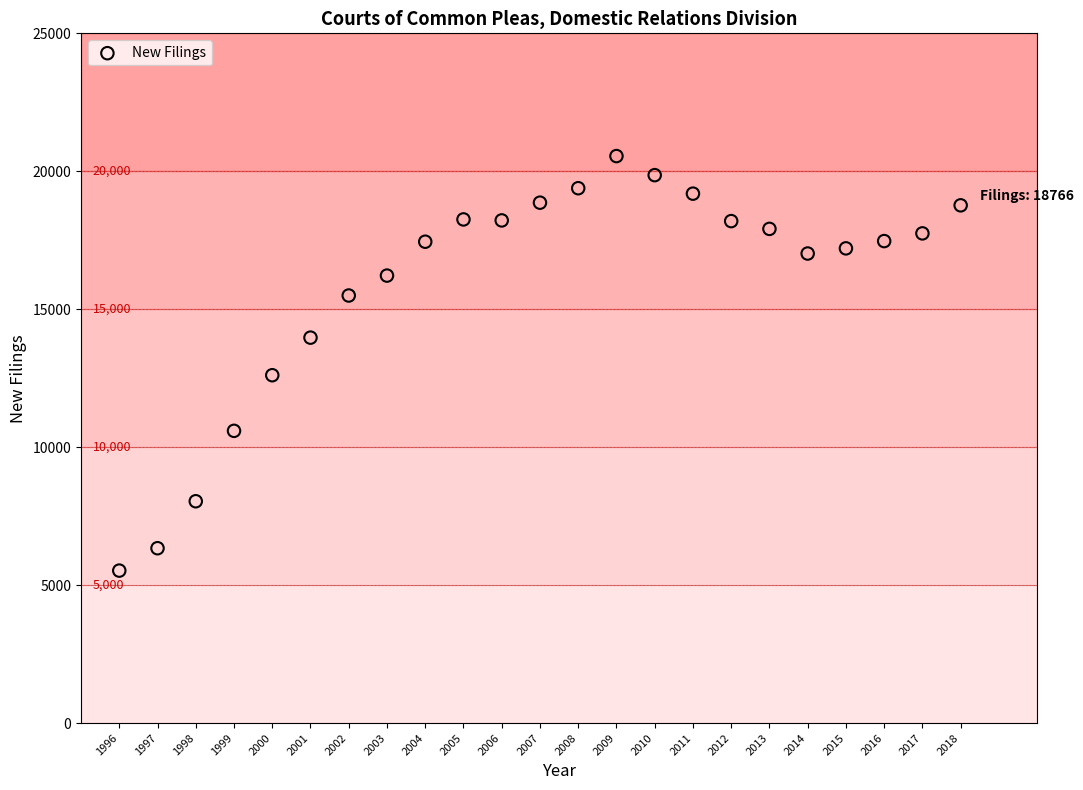

What is the range of Y values (max minus min)?

15025